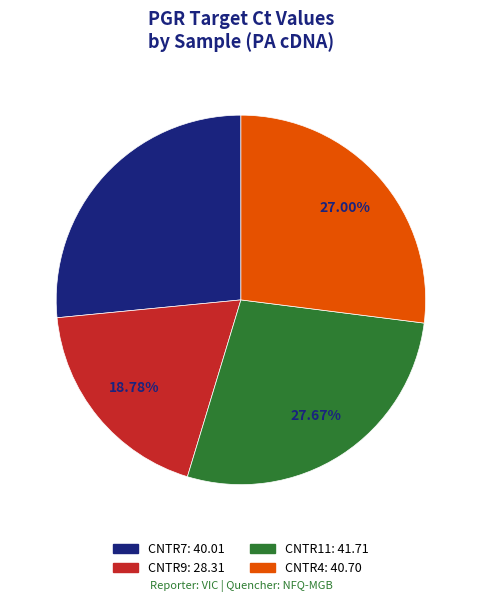

How many segments does this pie chart have?

4